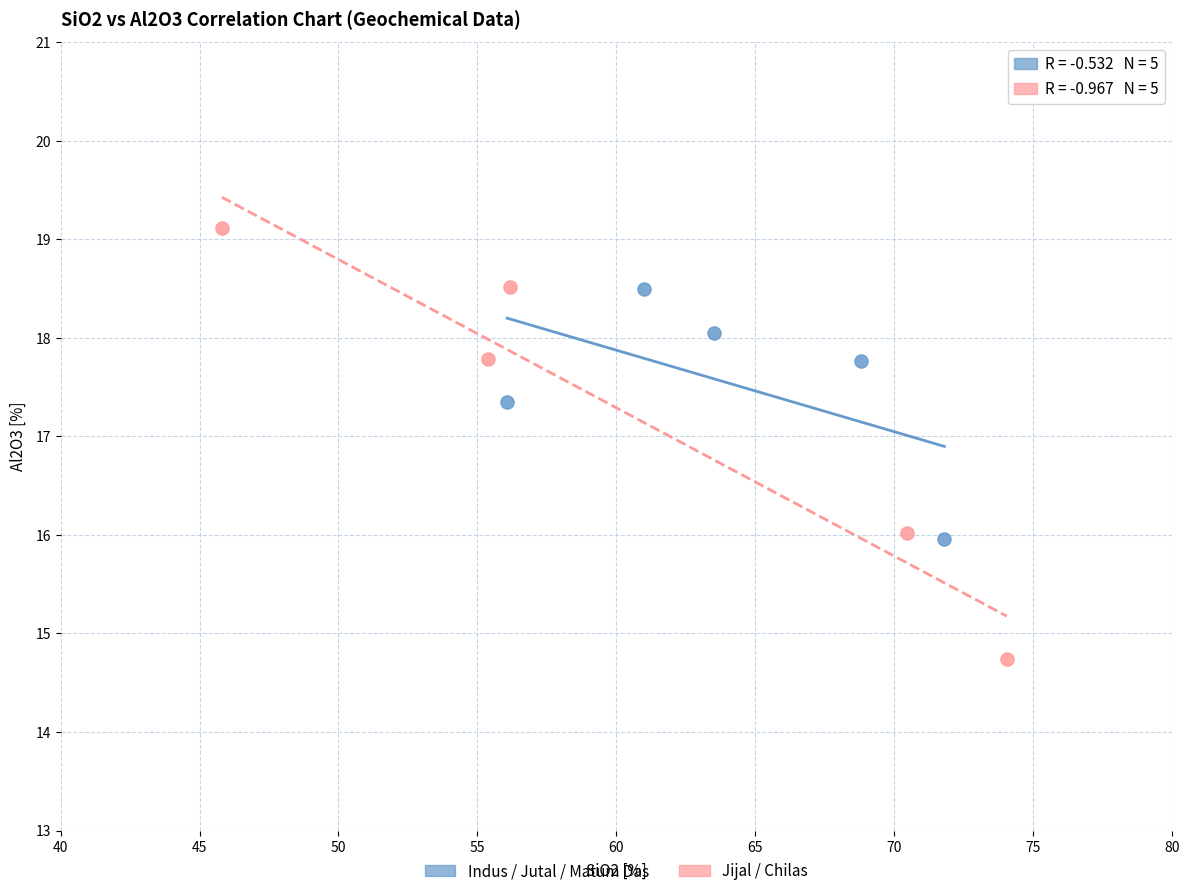

Which series contains the lowest Y value?

Jijal / Chilas